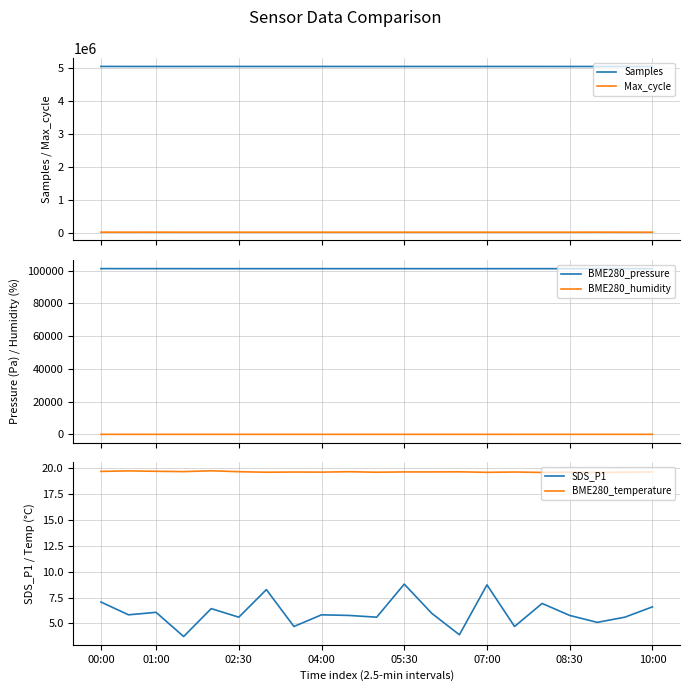

What is the lowest value of the BME280_pressure series?

101263.4